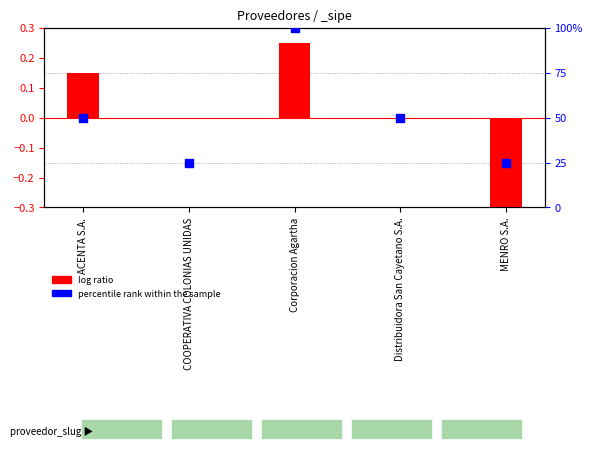

Approximately how many times larger is the value at Distribuidora San Cayetano S.A. compared to Corporacion Agartha?

0.5